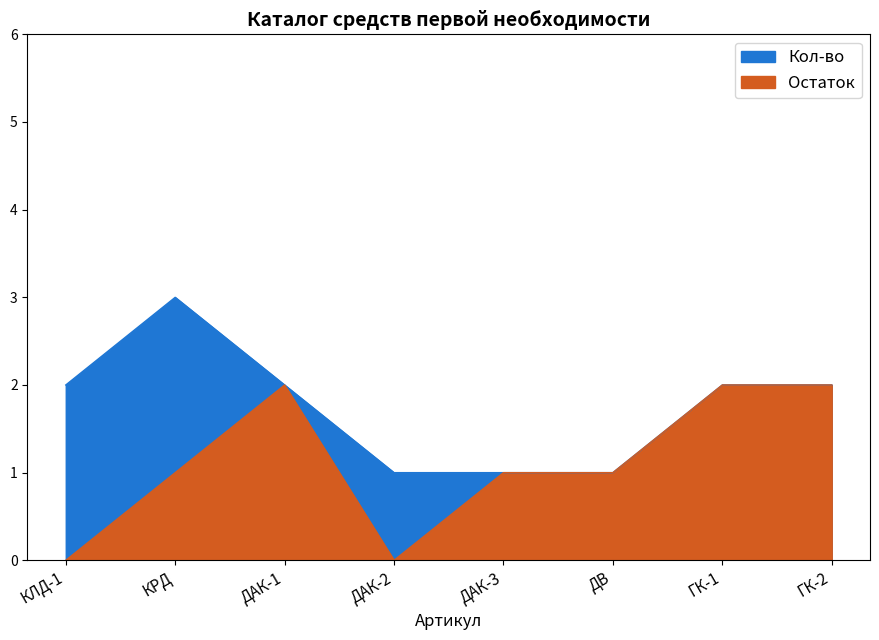

What is the sum of all Остаток values?

9